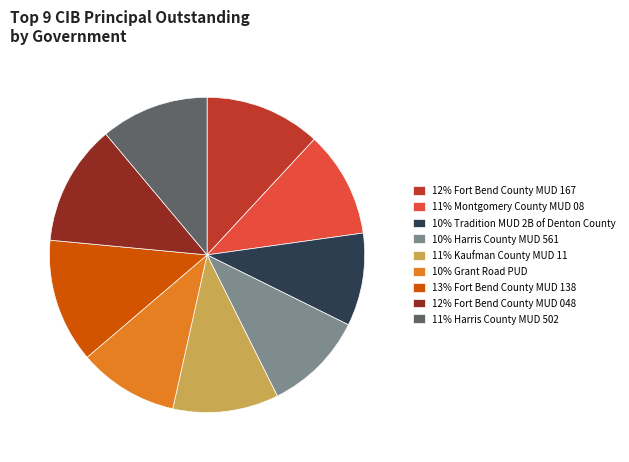

What is the smallest slice in the pie chart?

10% Tradition MUD 2B of Denton County